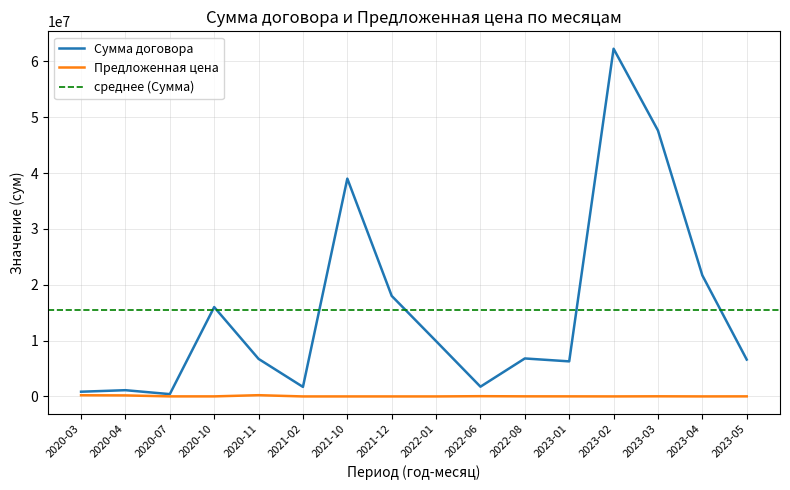

Between 2020-10 and 2023-05, which is larger?

2020-10